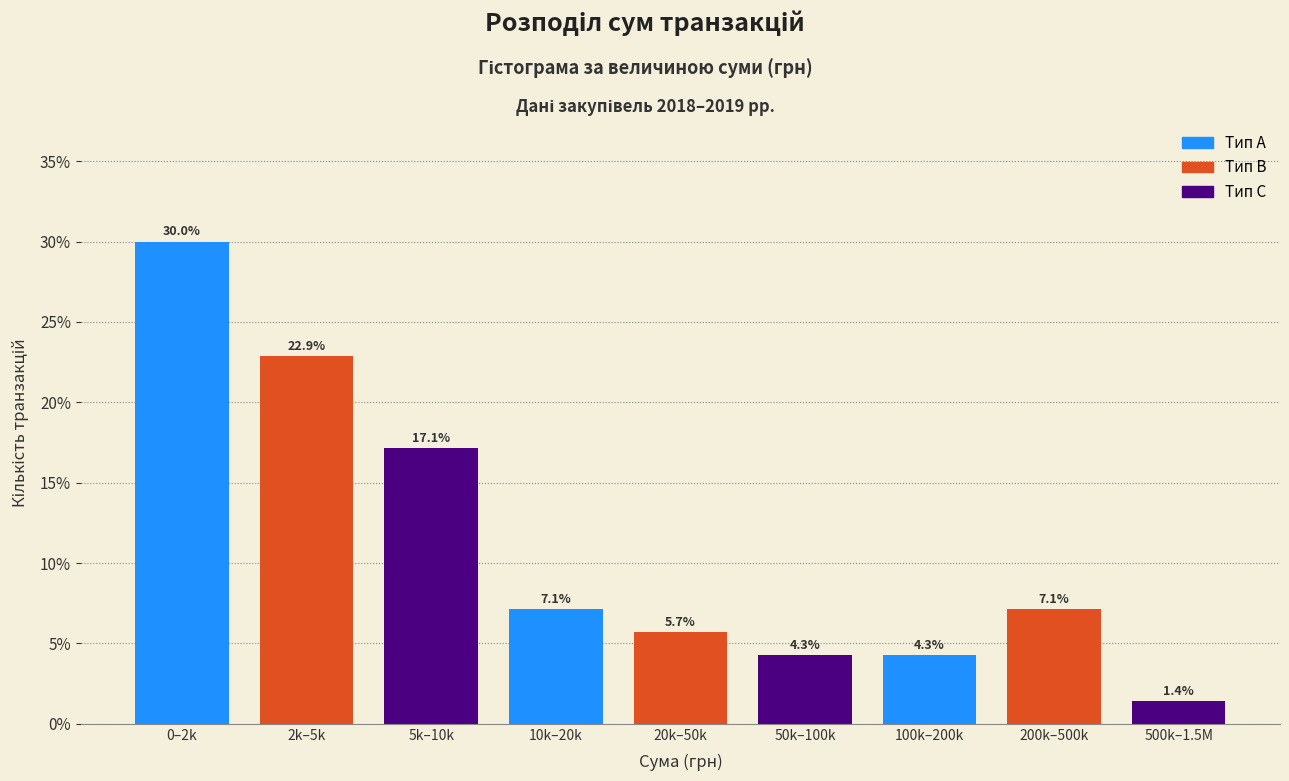

Reading right to left, what are all the values shown in this chart?

500k–1.5M=1.4	200k–500k=7.1	100k–200k=4.3	50k–100k=4.3	20k–50k=5.7	10k–20k=7.1	5k–10k=17.1	2k–5k=22.9	0–2k=30.0